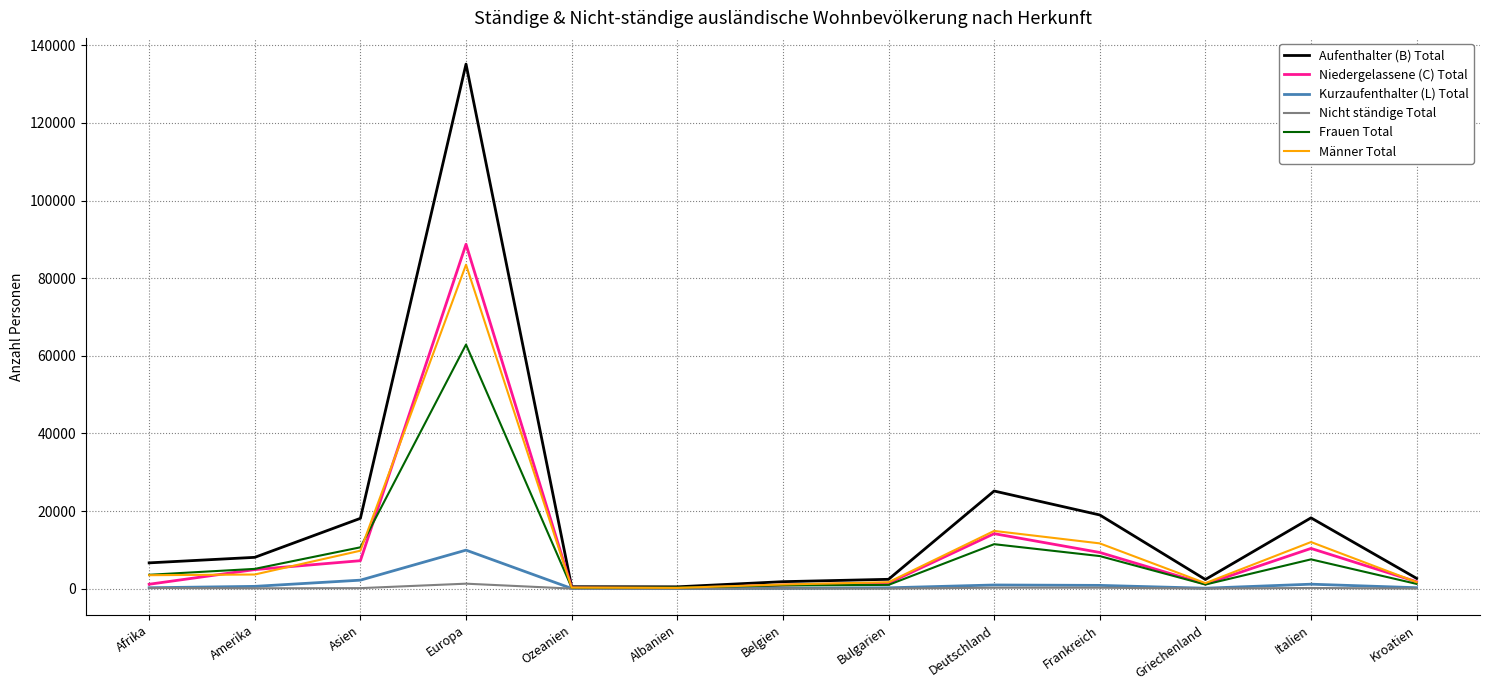

At which label does Kurzaufenthalter (L) Total first exceed 235?

Amerika